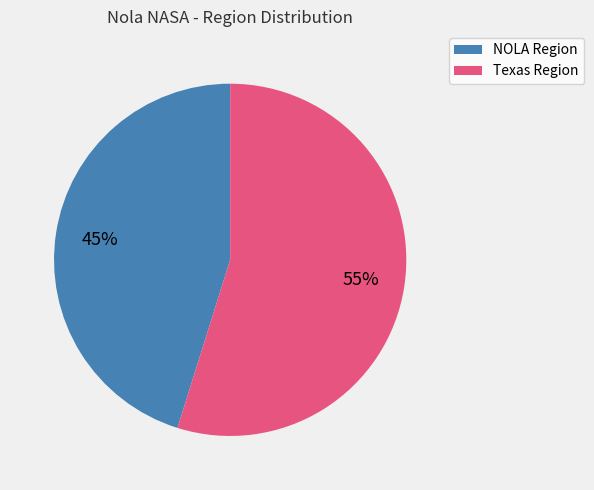

How many segments does this pie chart have?

2